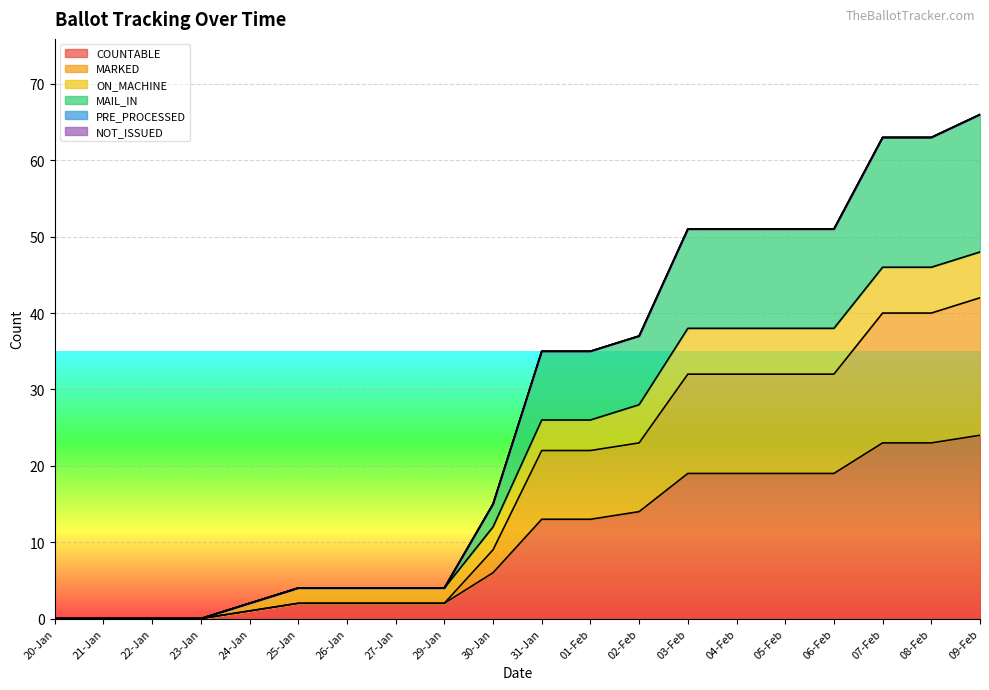

What is the label of the 2nd point from the right?

08-Feb